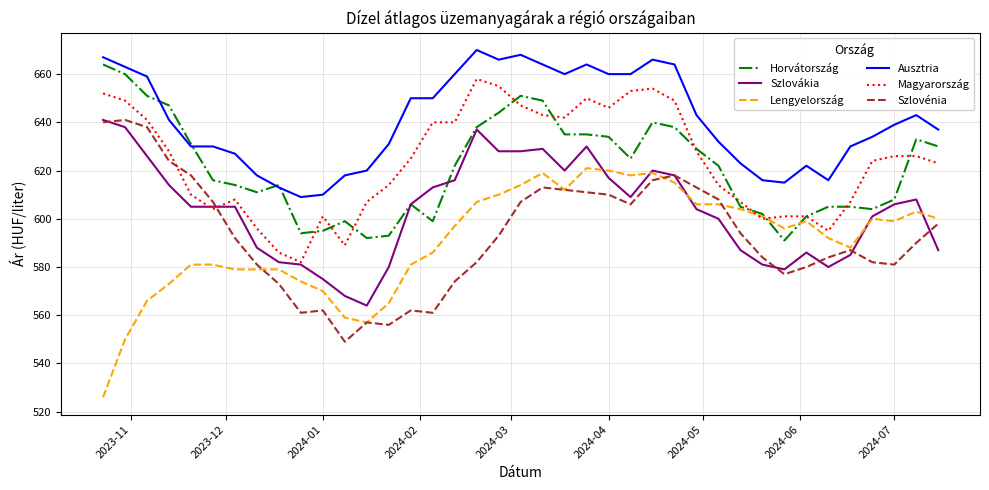

Does the chart display data point markers on the line(s)?

No